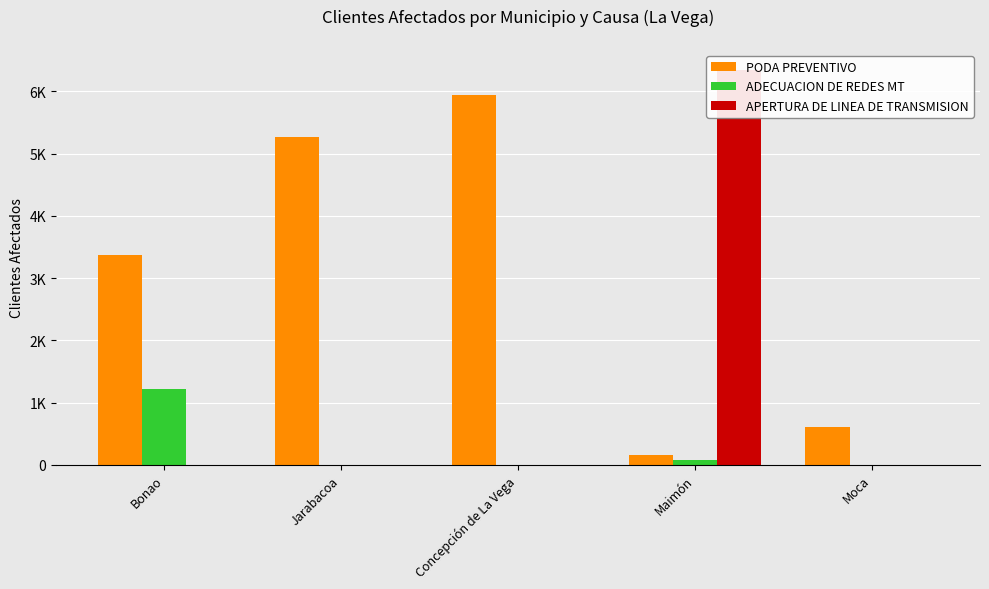

What is the label of the 5th bar from the left?

Moca